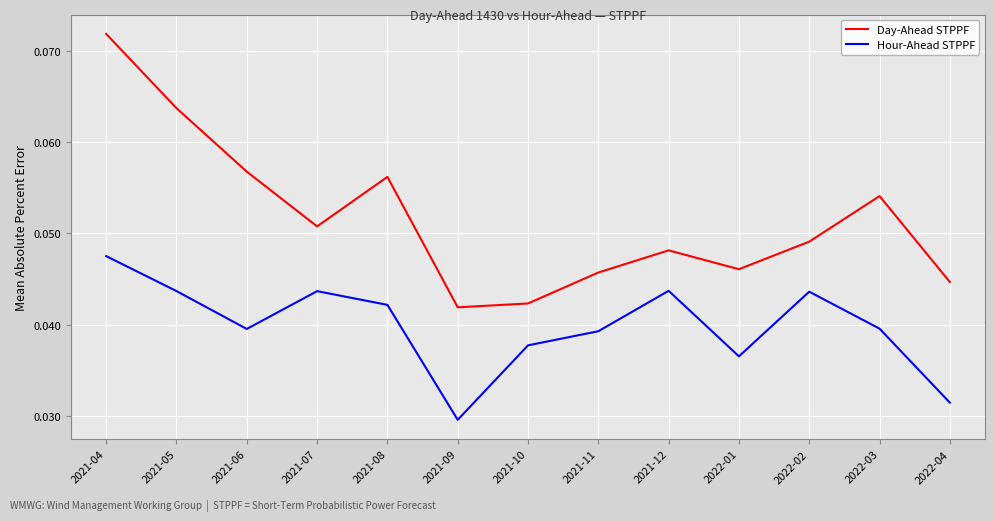

Count the Hour-Ahead STPPF values in the range 0 to 1.

13